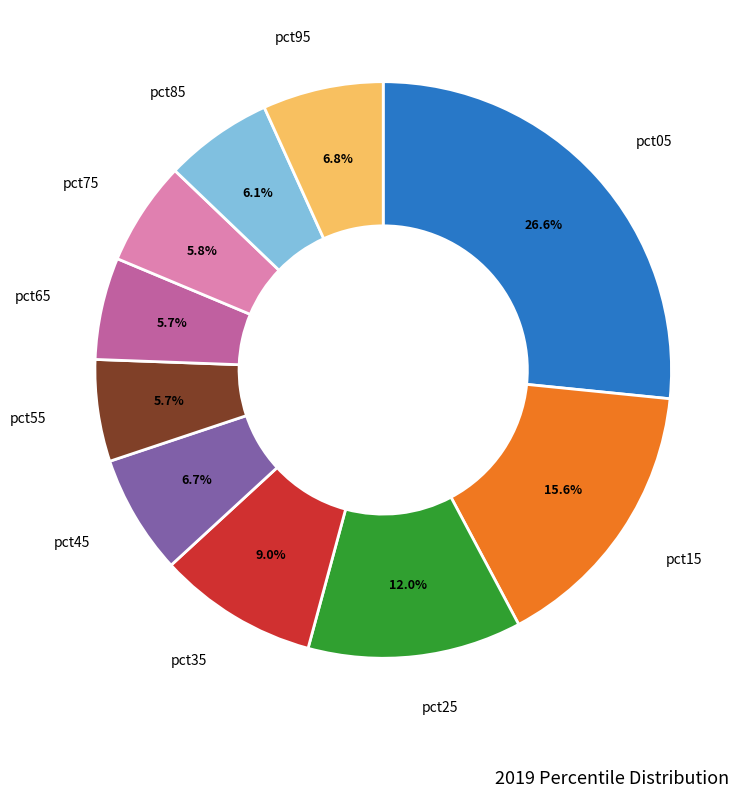

Is there any slice that represents more than half of the pie?

No